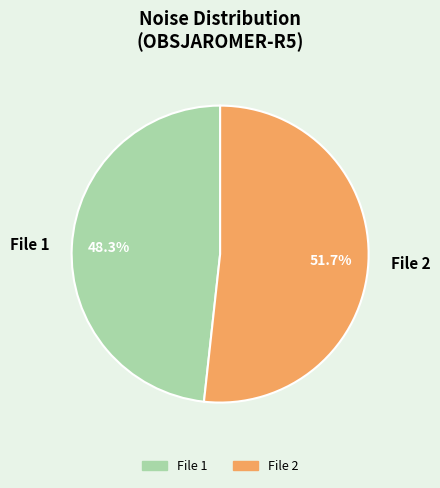

Approximately how many times larger is the value at File 1 compared to File 2?

0.9